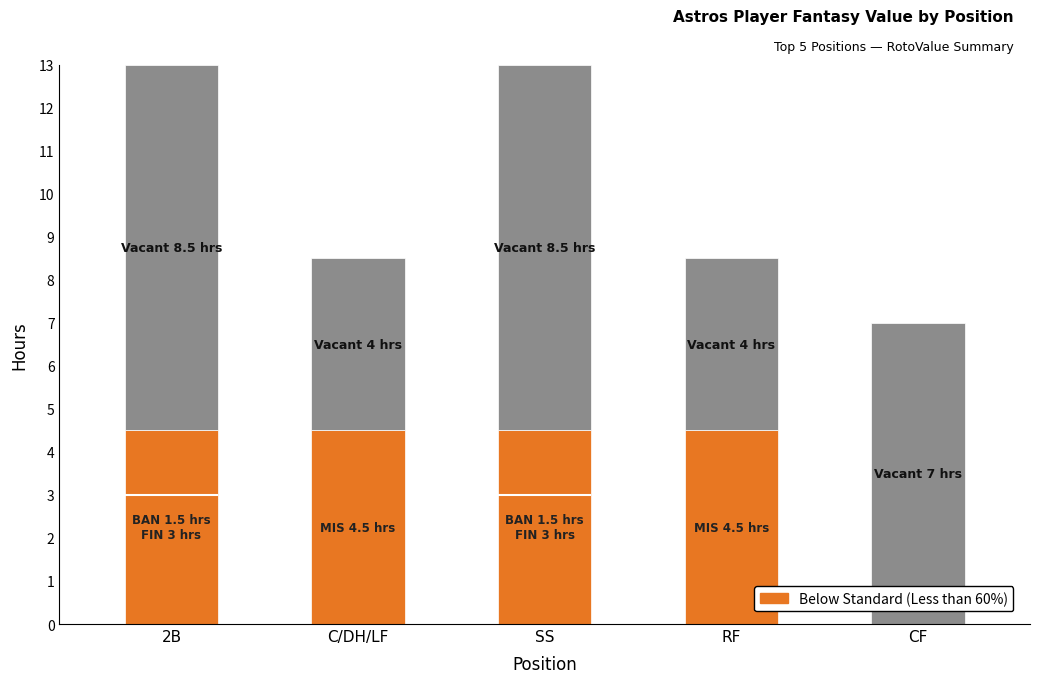

The value of Below Standard (Less than 60%) at RF is 6.1. True or false?

False